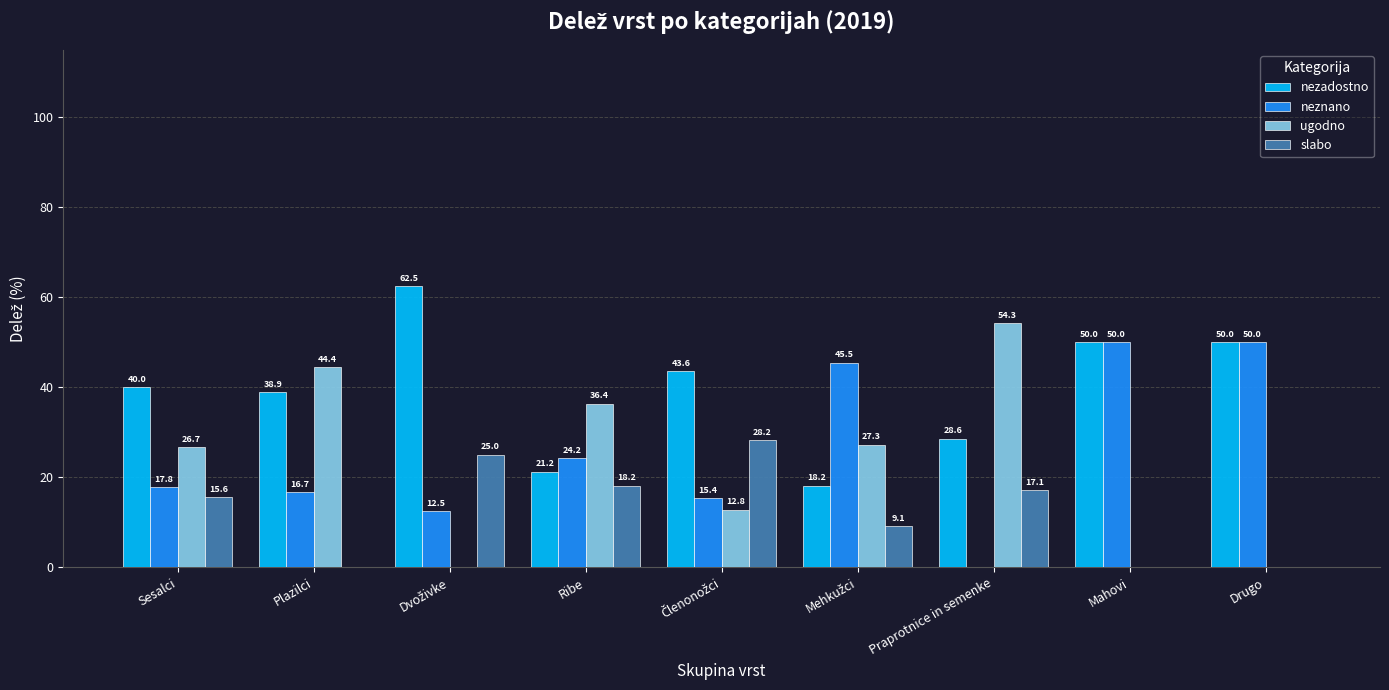

The slabo series shows 6.7 at Ribe. True or false?

False